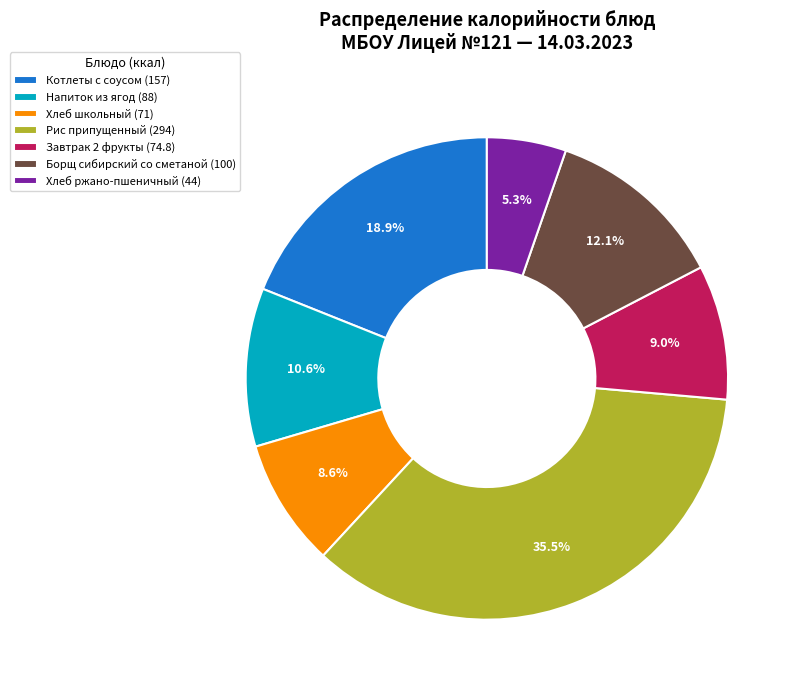

How many slices are in this pie chart?

7